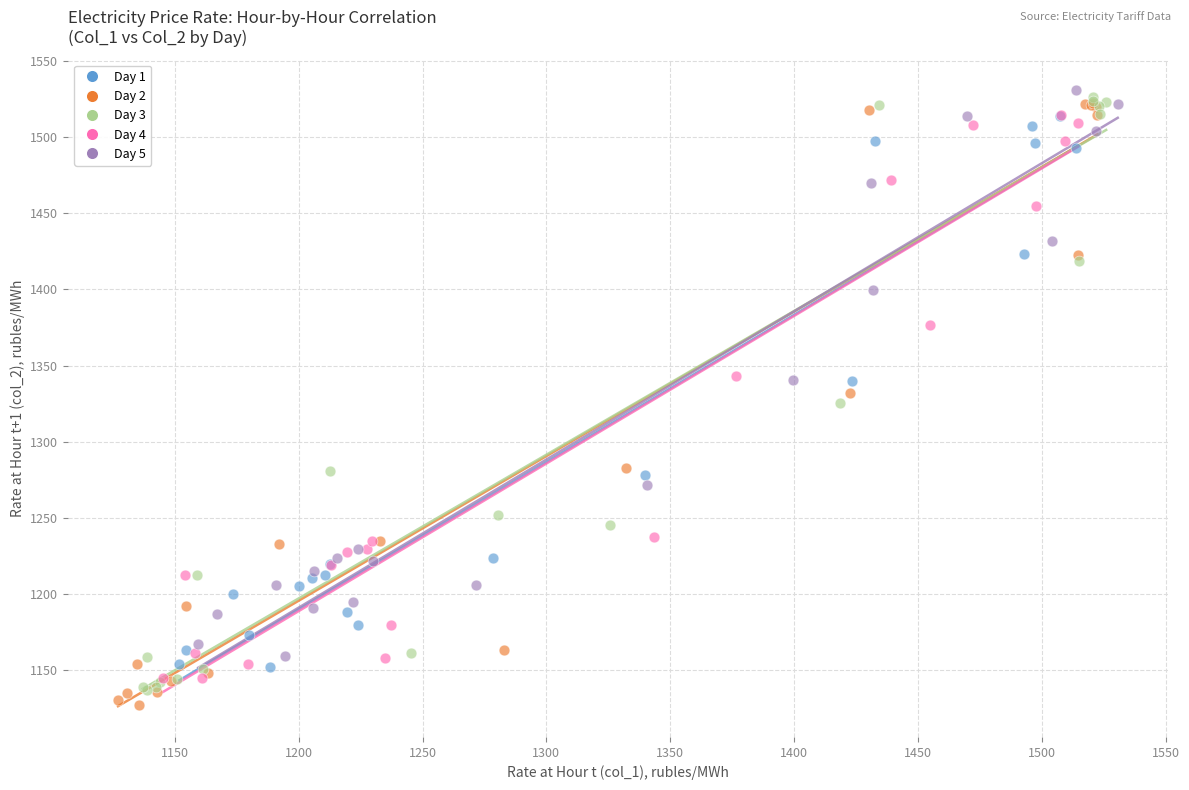

What are all the series names shown in the legend?

Day 1, Day 2, Day 3, Day 4, Day 5